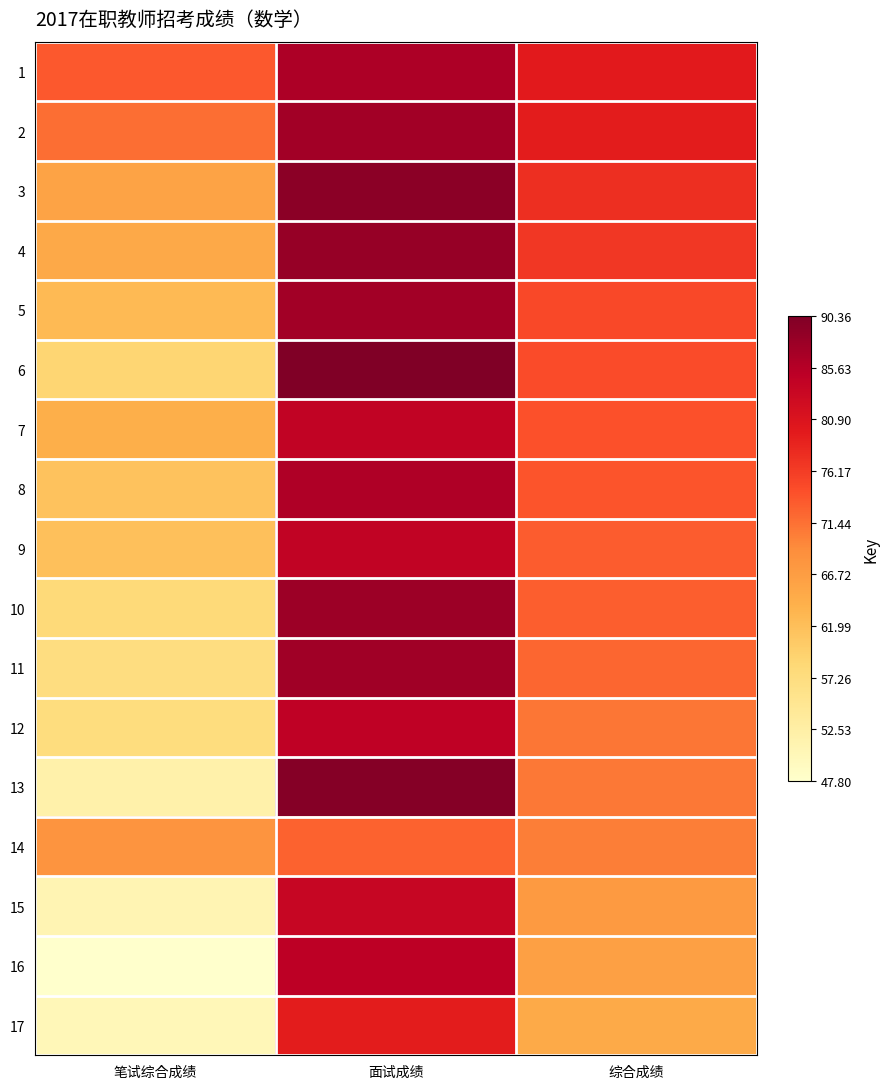

At how many categories does at least one series exceed 78?

2